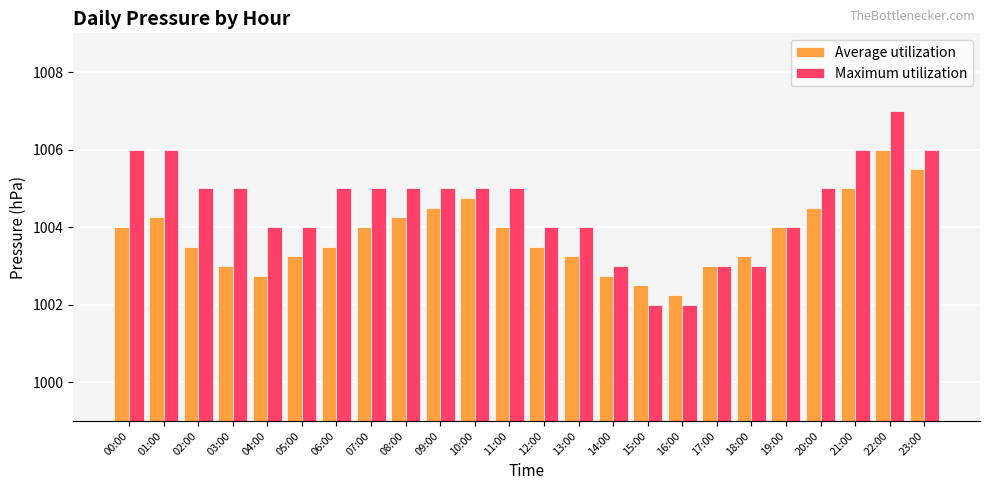

What is the value of the Average utilization bar at the 21st from the left?

1004.5